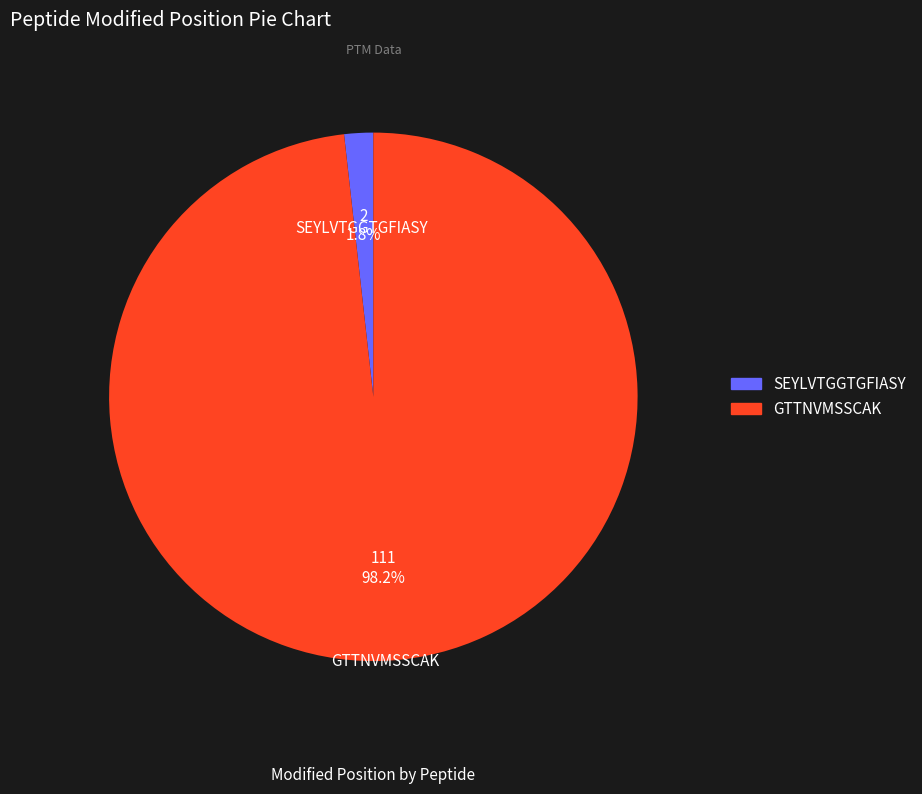

Is the sum of SEYLVTGGTGFIASY and GTTNVMSSCAK greater than half?

Yes